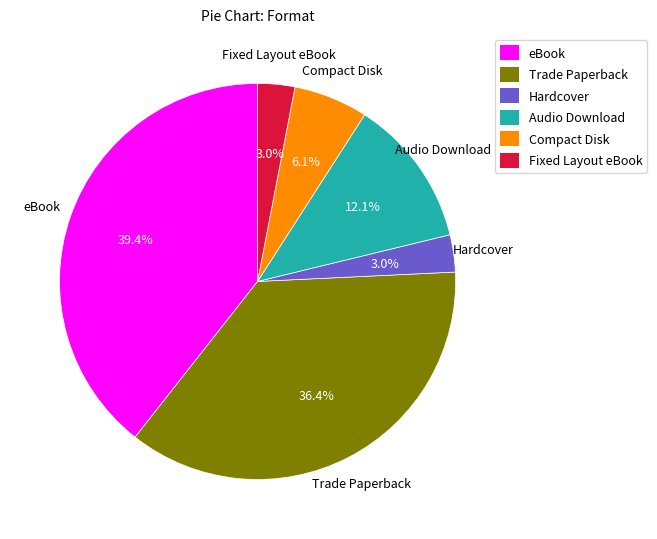

Does any single category account for the majority?

No